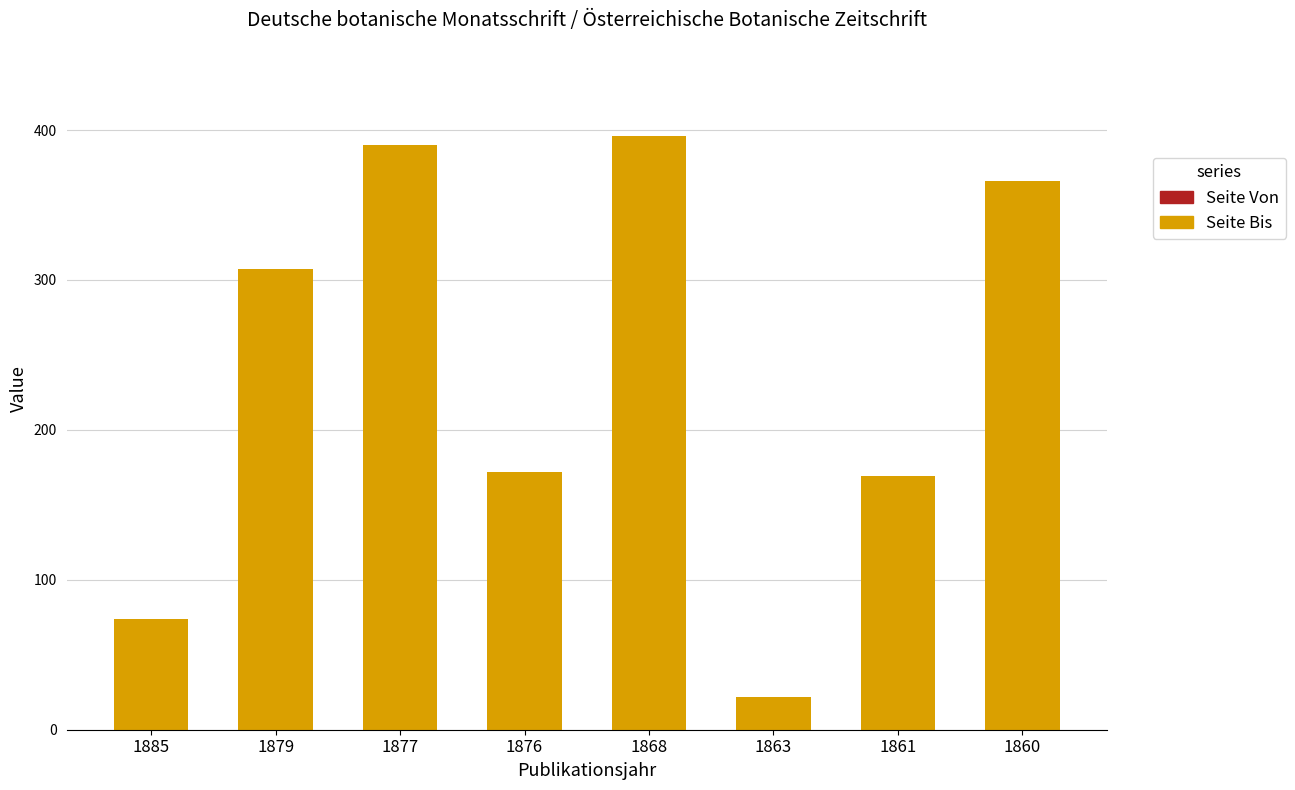

At which label does Seite Von reach its peak?

1868